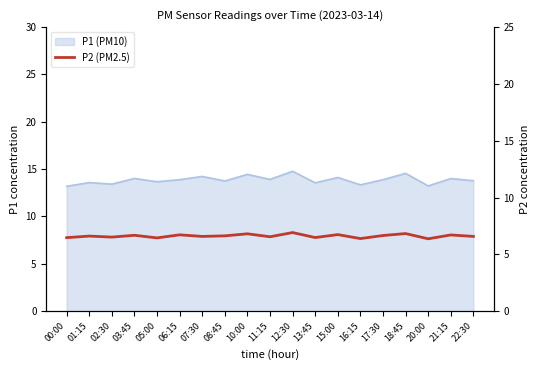

How many points are higher than both their immediate neighbors (excluding endpoints)?

8